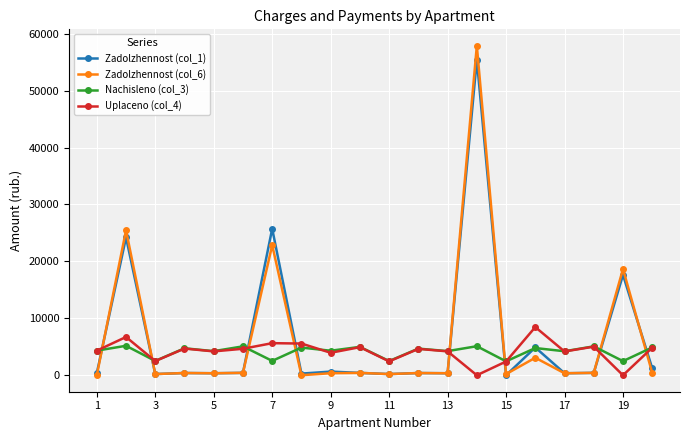

What is the greatest value displayed?

57879.1